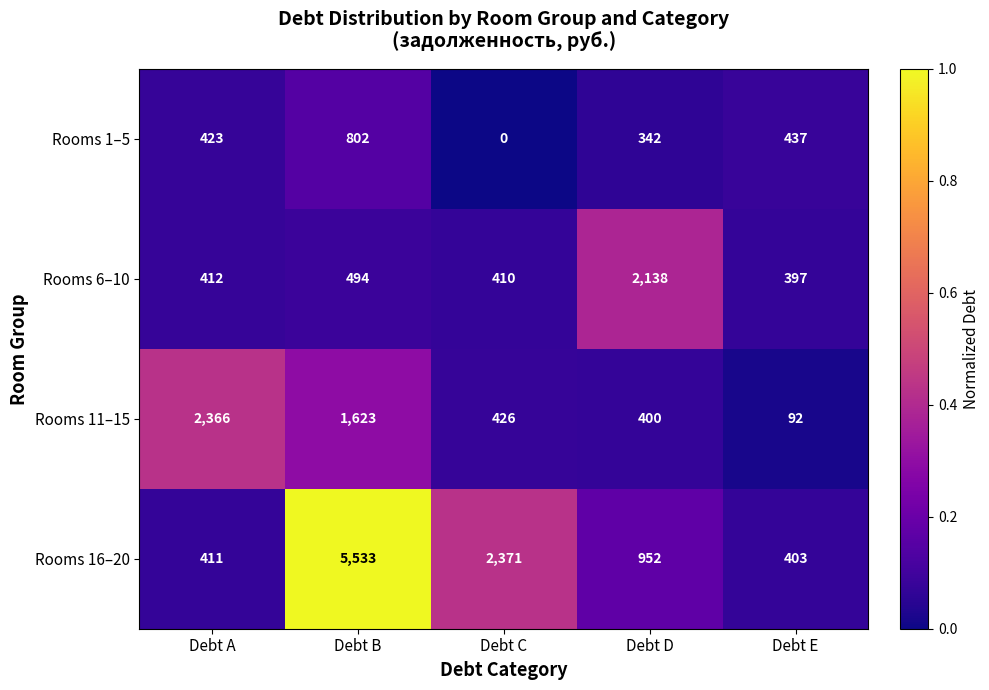

Between Debt A and Debt B, which series saw the biggest shift?

Rooms 16–20